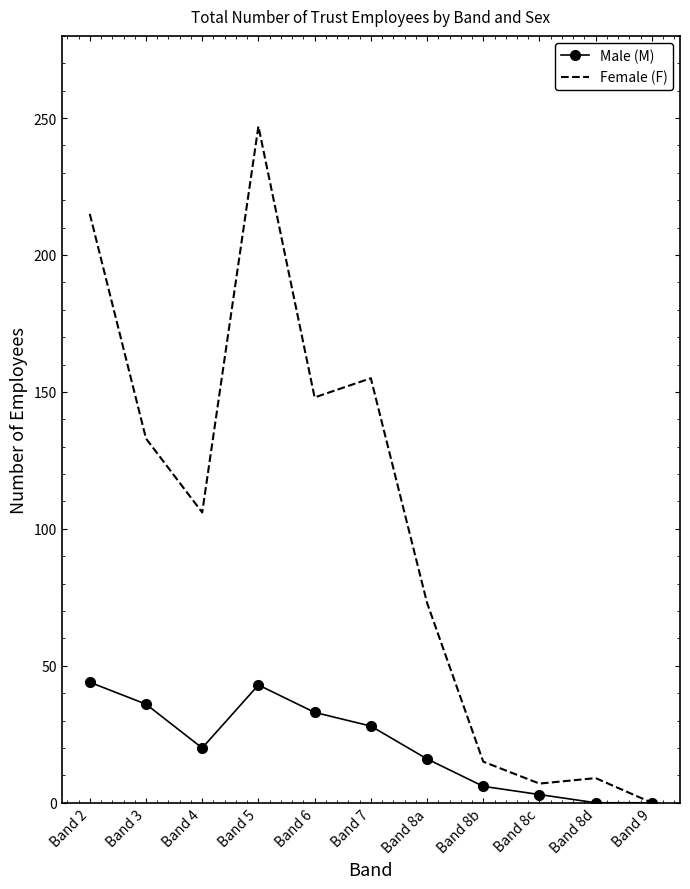

What is the total value across all series at Band 2?

259